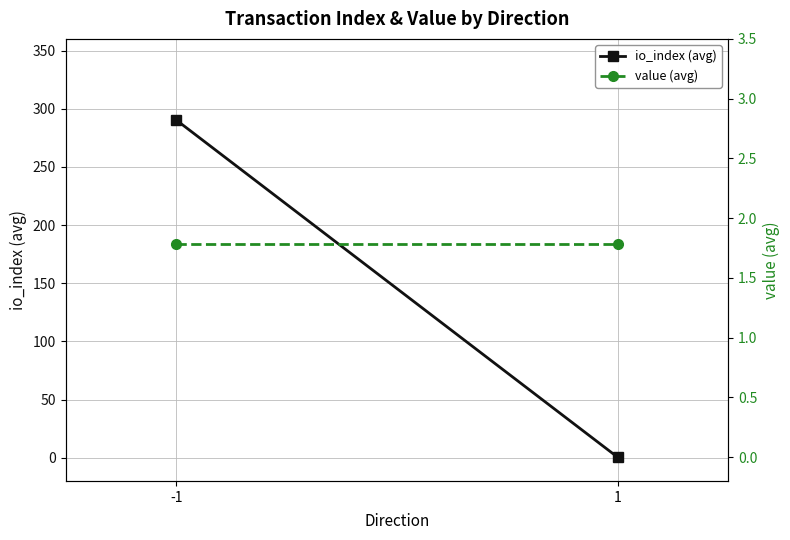

What is the value of the value (avg) point at the 1st from the left?

1.8